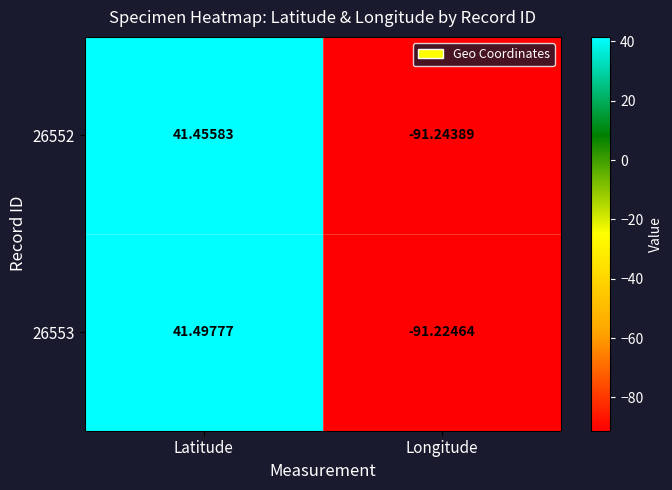

At which category is the sum across all series the highest?

Latitude